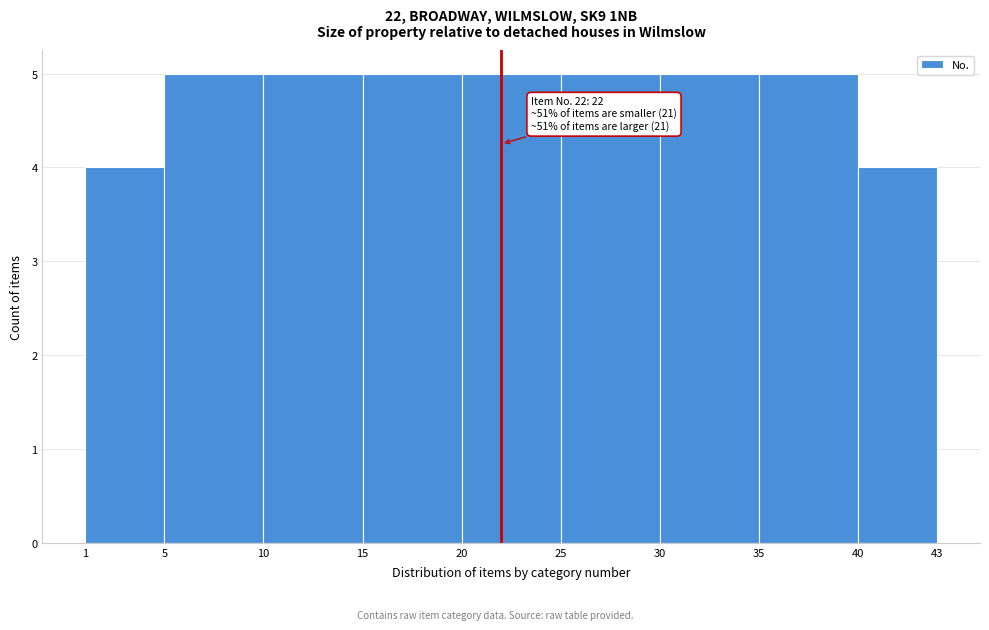

Reading right to left, extract all data points from this chart.

40=4	35=5	30=5	25=5	20=5	15=5	10=5	5=5	1=4